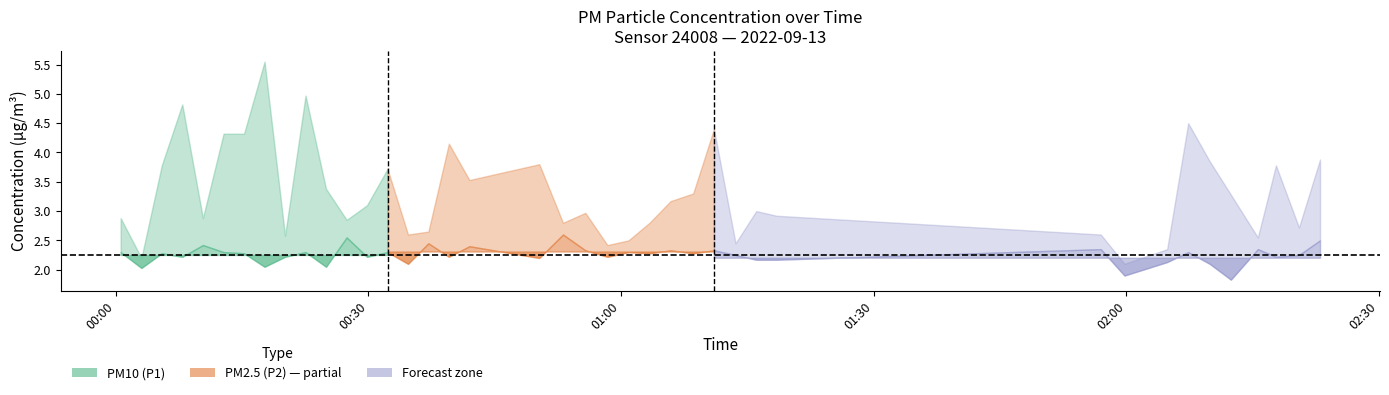

At which category does P1 reach its first local peak?

3